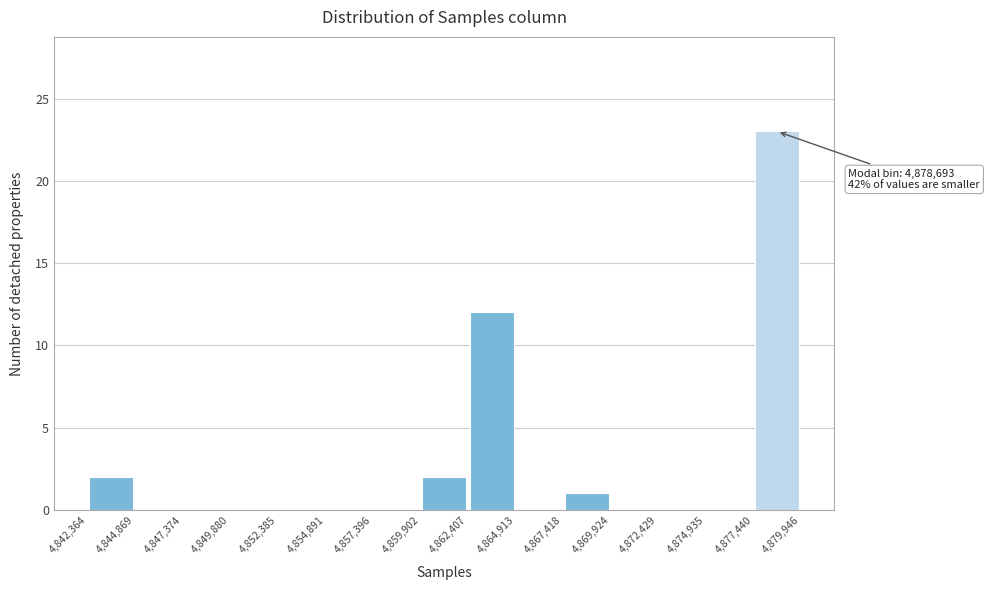

Which range on the x-axis has the tallest bar?

4,877,440 to 4,879,946